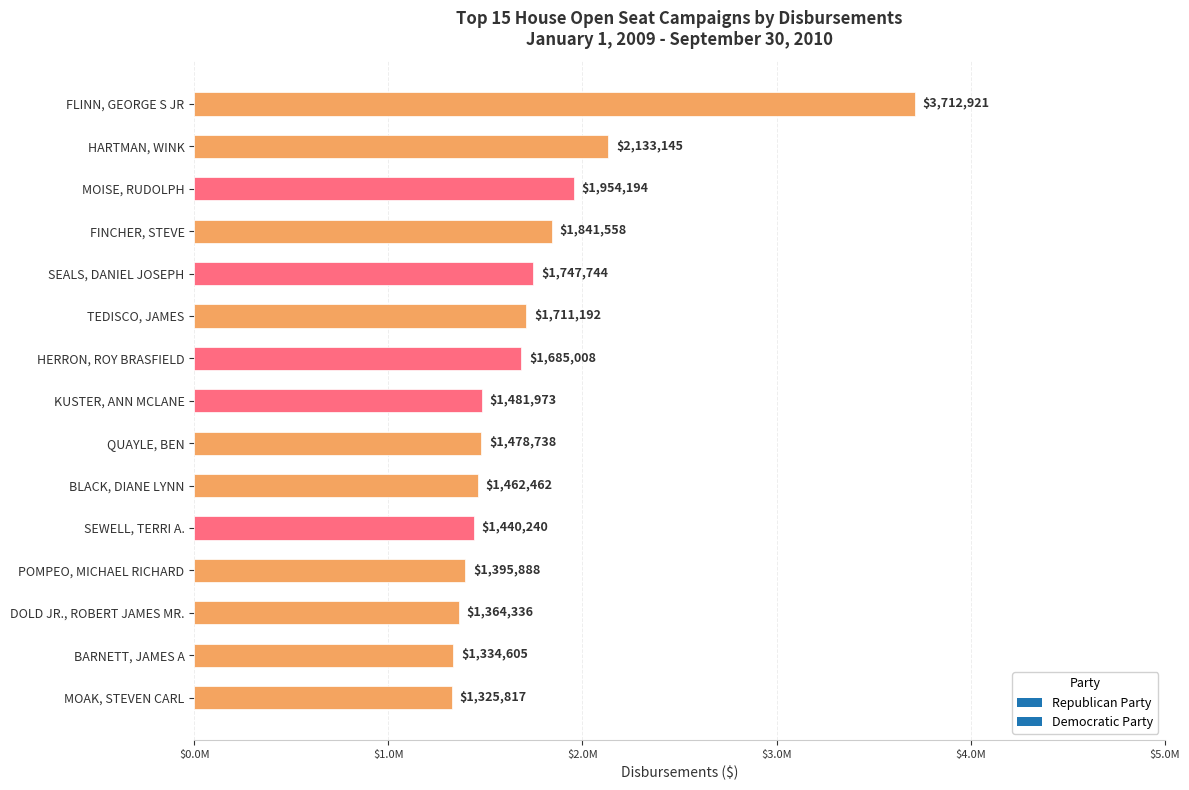

What is the sum of the values at SEWELL, TERRI A. and SEALS, DANIEL JOSEPH?

3187983.5